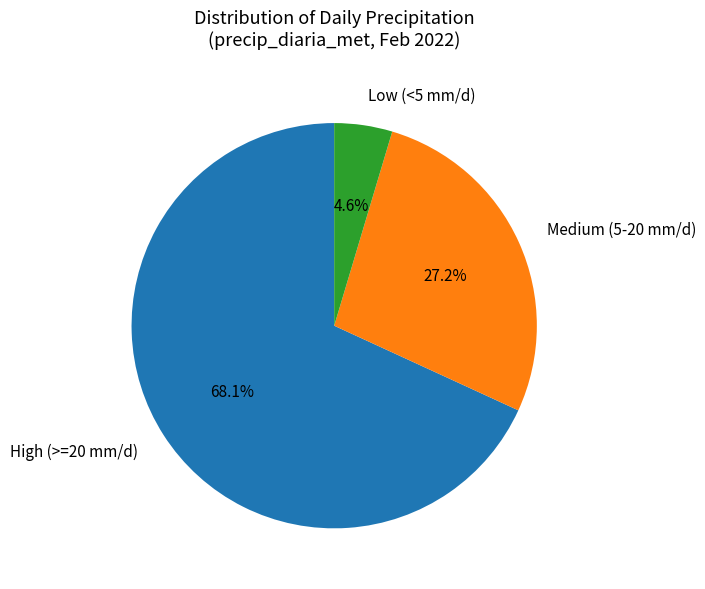

Which has a higher value, Medium (5-20 mm/d) or Low (<5 mm/d)?

Medium (5-20 mm/d)